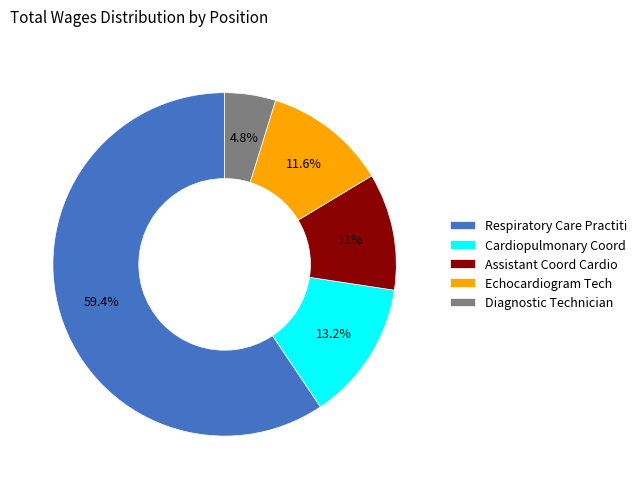

How many slices are in this pie chart?

5